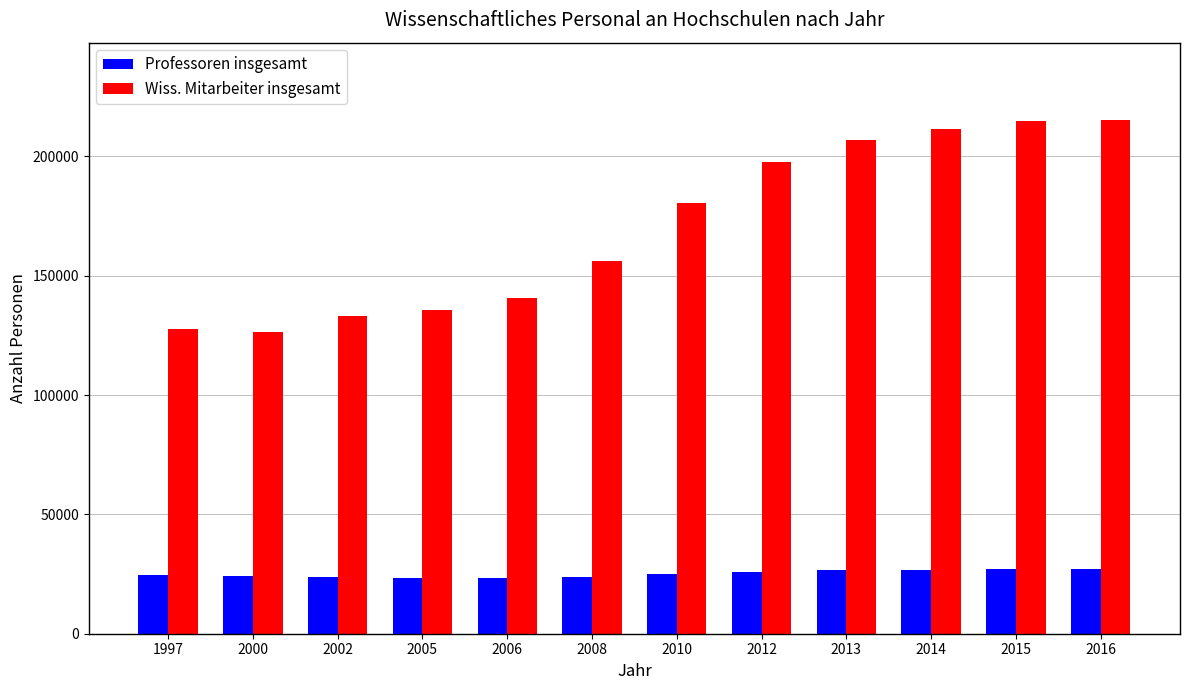

Which series has the largest range (max minus min)?

Wiss. Mitarbeiter insgesamt